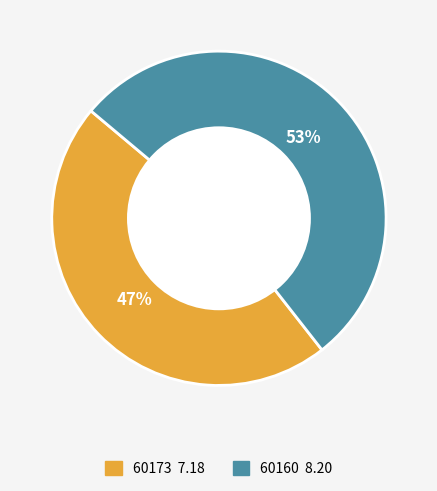

How many slices are in this pie chart?

2